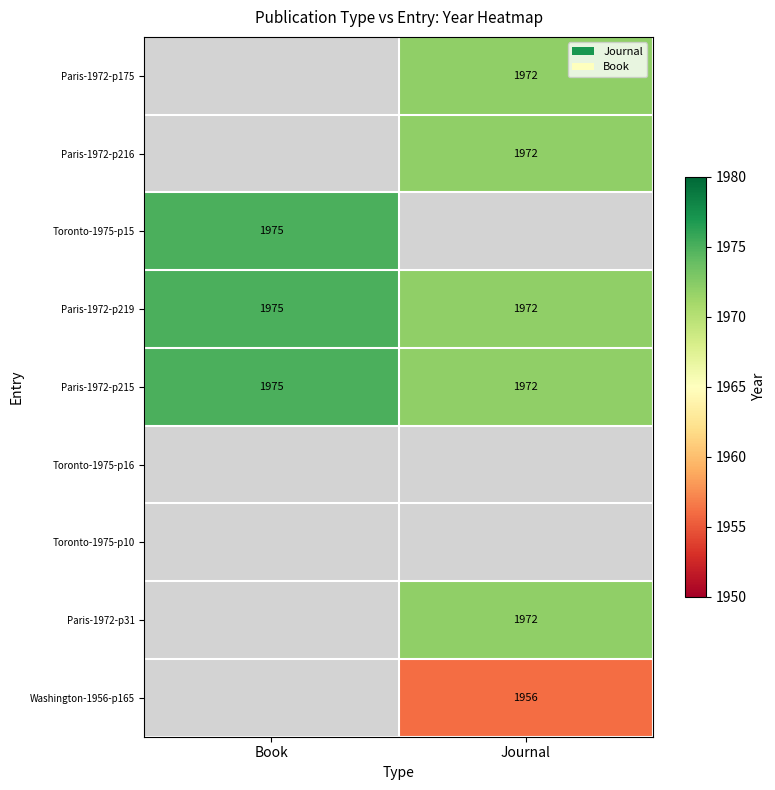

What is the sum of all Paris-1972-p215 values?

3947